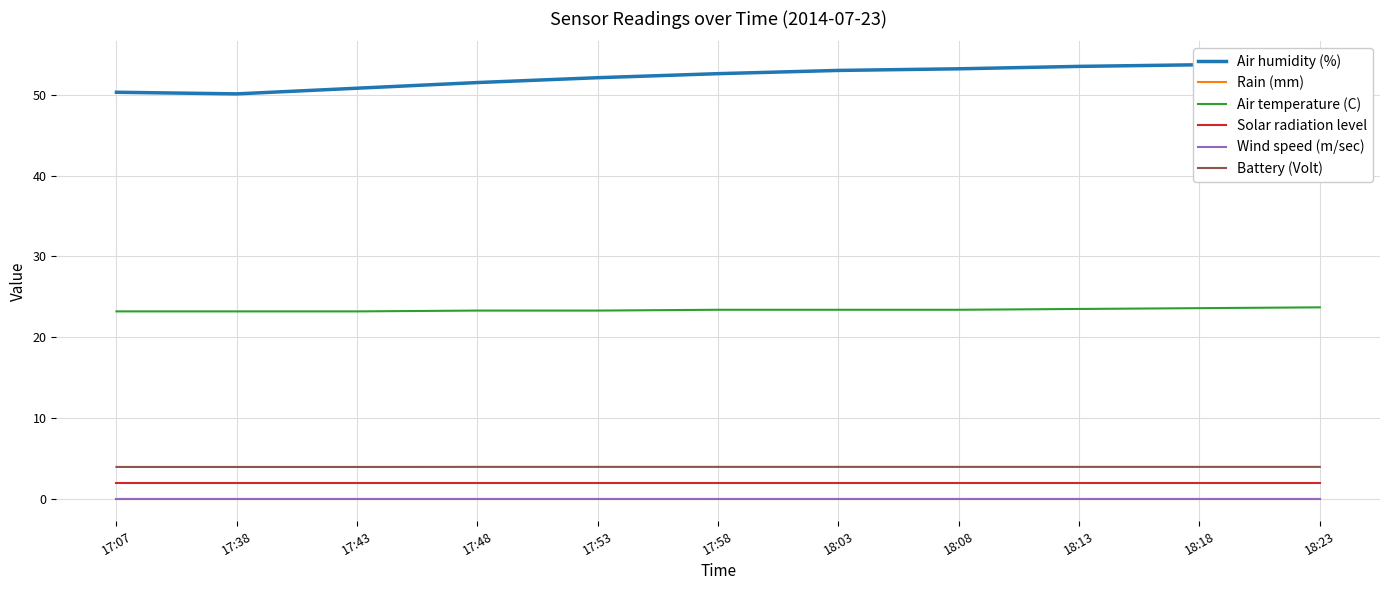

Is the value of Battery (Volt) at 17:43 greater than the value of Solar radiation level at 17:07?

Yes